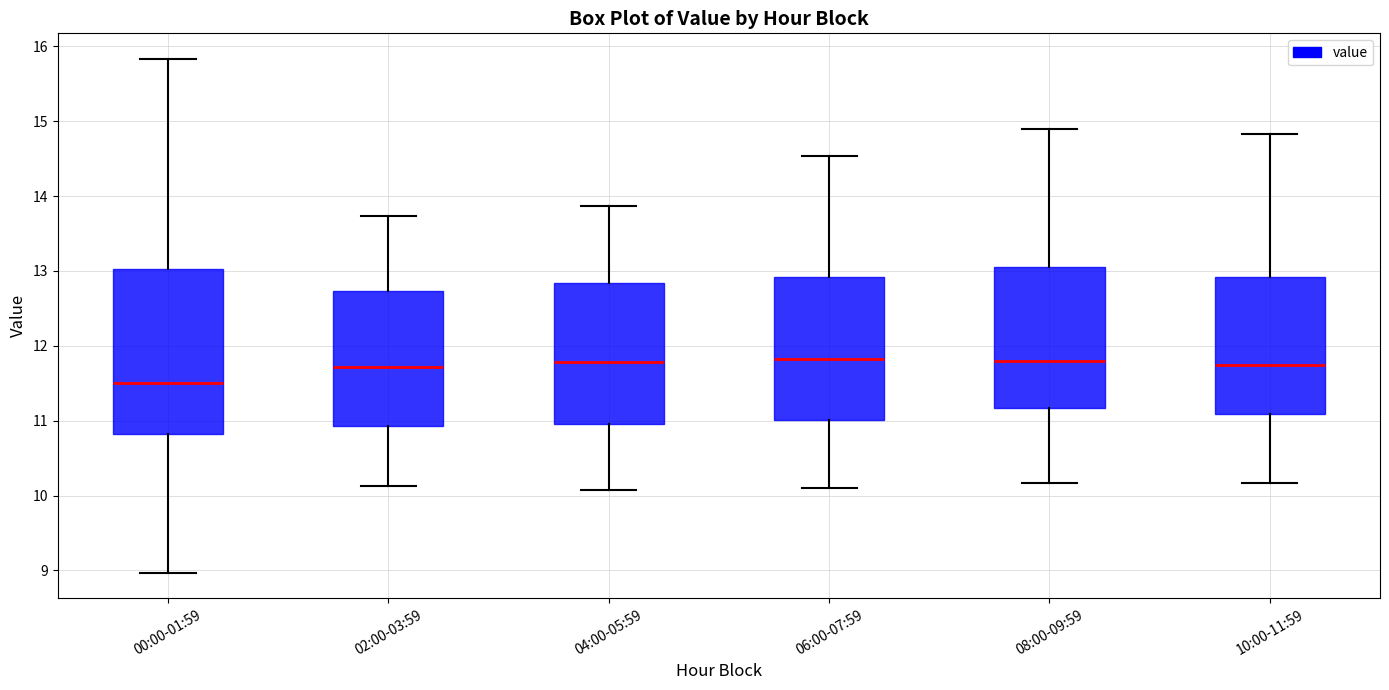

Where does the lower whisker of the box for 02:00-03:59 end on the y-axis? The values are not printed on the chart, so give them approximately, as read against the axis.

10.1